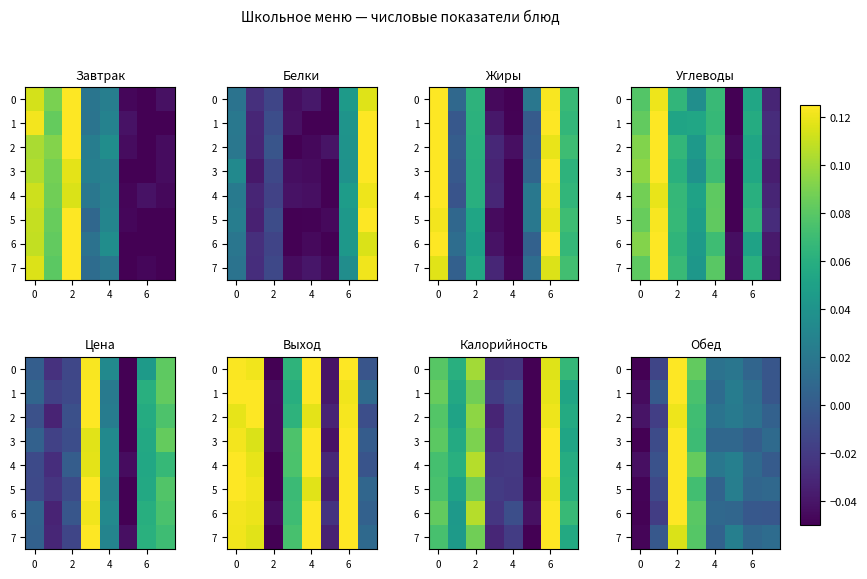

At how many categories does at least one series exceed 0?

6